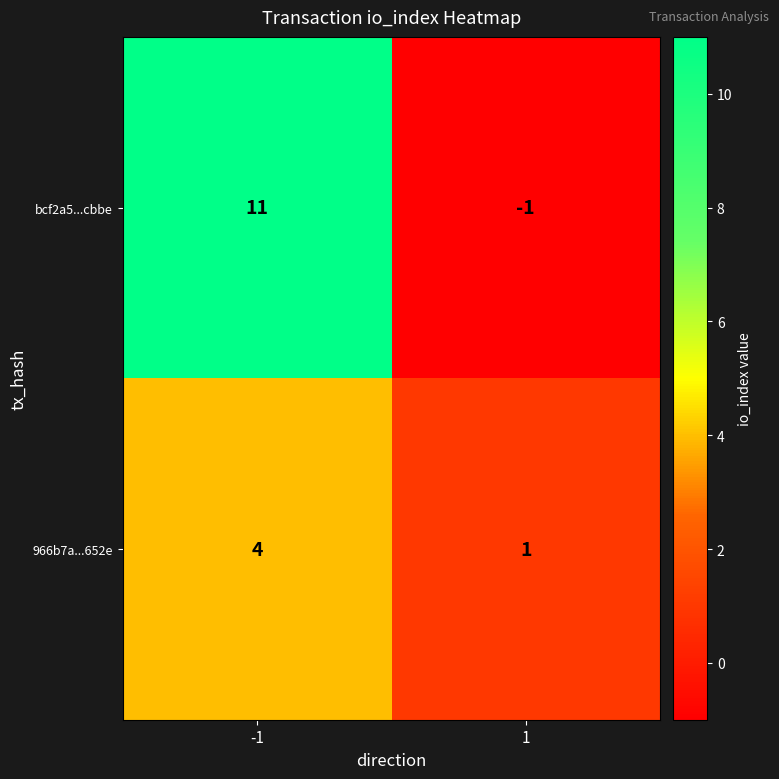

What is the difference between the 966b7a...652e values at -1 and 1?

3